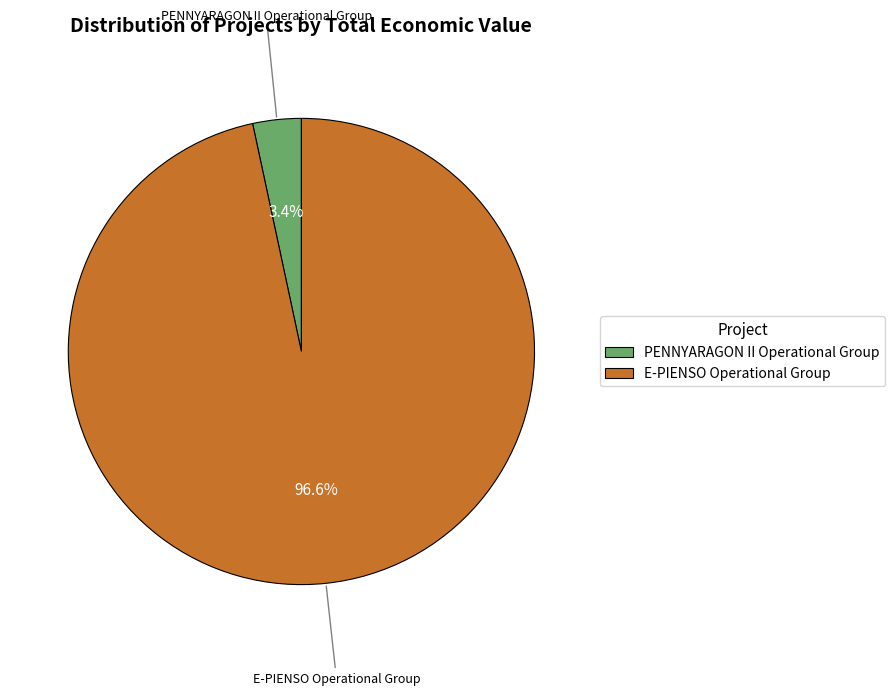

True or false: E-PIENSO accounts for 97% of the total.

True